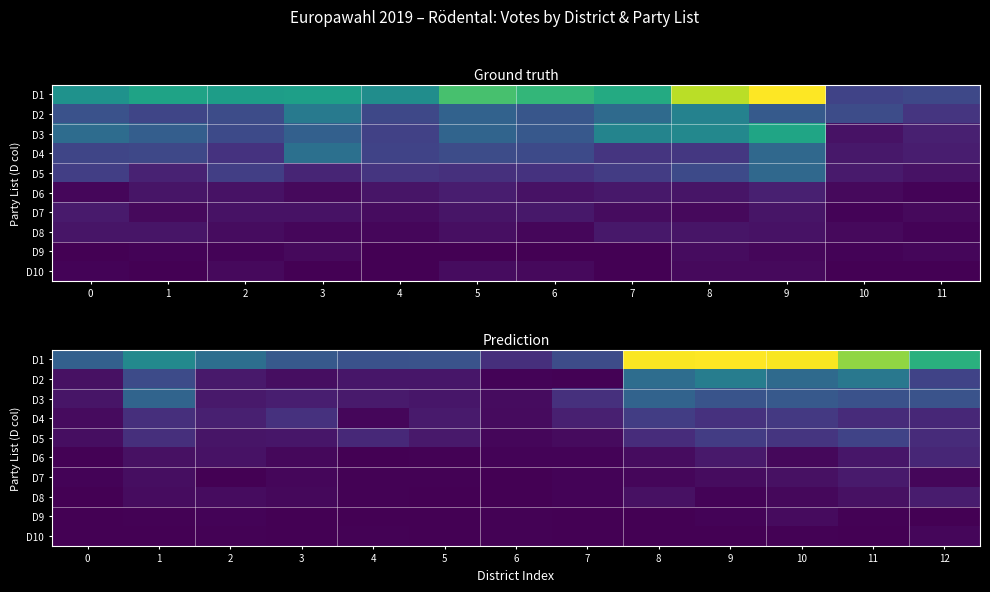

The value of D3 at 2 is 6. True or false?

False